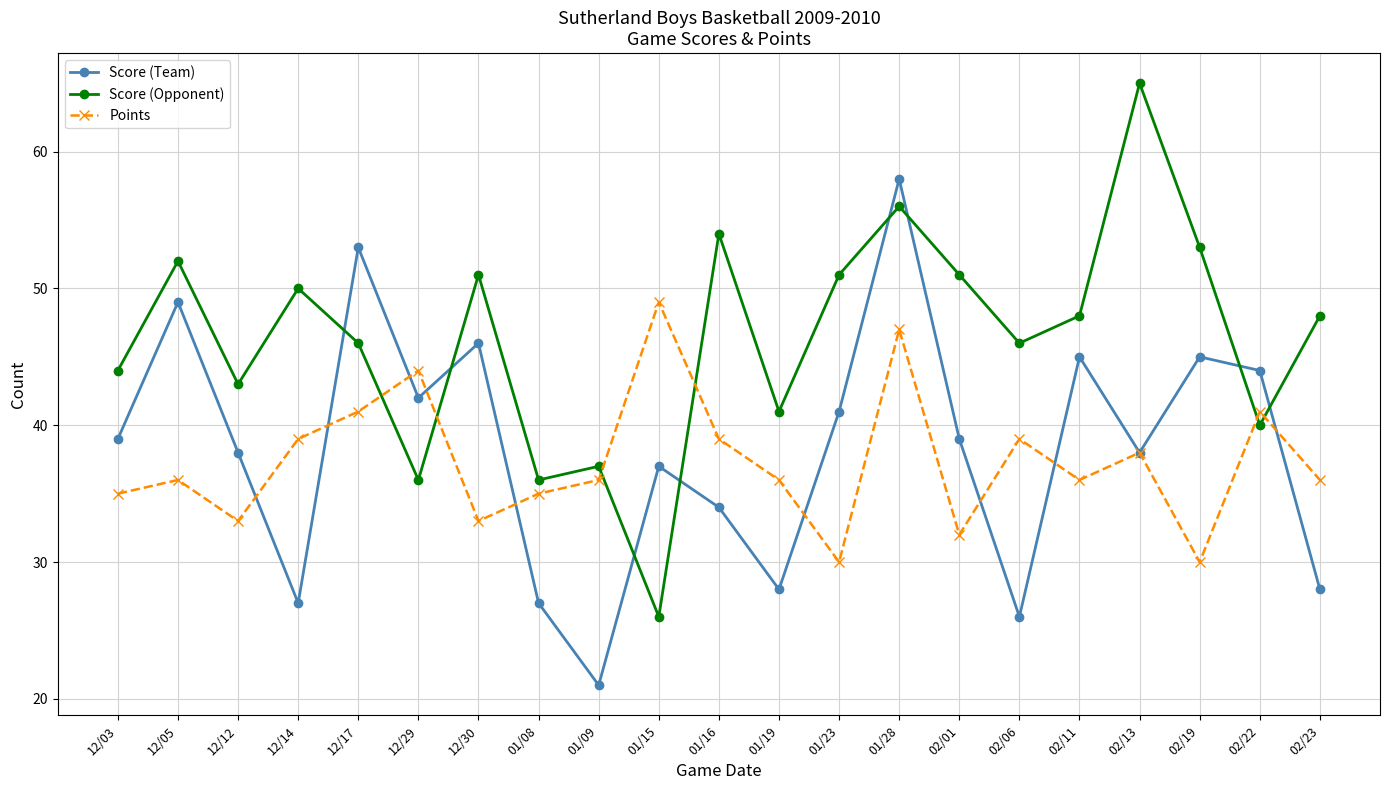

What is the value of the Score (Team) point at the 13th from the left?

41